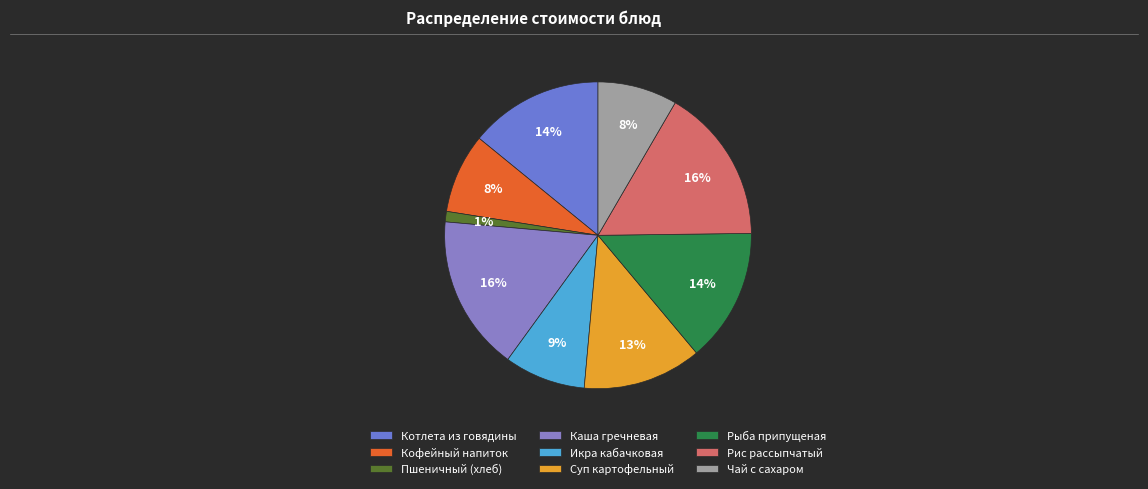

Rank the categories by value from lowest to highest.

Пшеничный (хлеб), Кофейный напиток, Чай с сахаром, Икра кабачковая, Суп картофельный, Котлета из говядины, Рыба припущеная, Каша гречневая, Рис рассыпчатый